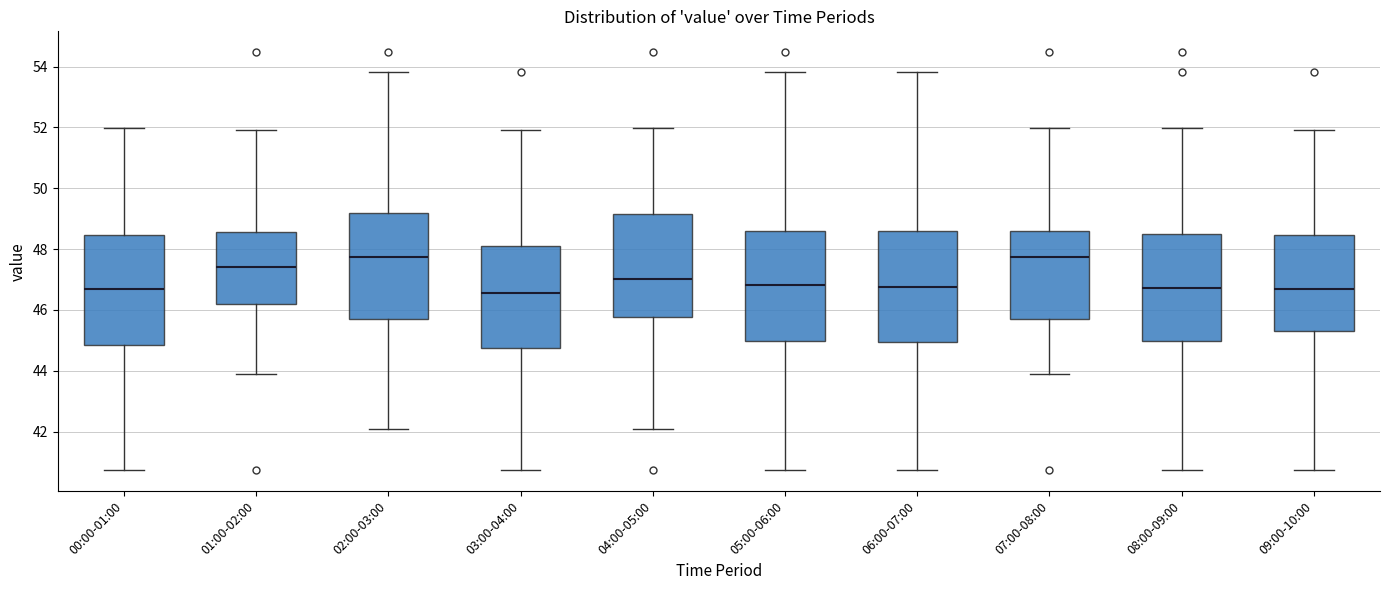

Reading left to right, read every box against the y-axis: the position of its median line, the range the box covers, and the ends of its whiskers. The values are not printed on the chart, so give them approximately, as read against the axis.

00:00-01:00: median 46.8, box 44.8 to 48.4, whiskers 40.8 to 52.0
01:00-02:00: median 47.4, box 46.2 to 48.6, whiskers 44.0 to 52.0
02:00-03:00: median 47.8, box 45.8 to 49.2, whiskers 42.0 to 53.8
03:00-04:00: median 46.6, box 44.8 to 48.2, whiskers 40.8 to 52.0
04:00-05:00: median 47.0, box 45.8 to 49.2, whiskers 42.0 to 52.0
05:00-06:00: median 46.8, box 45.0 to 48.6, whiskers 40.8 to 53.8
06:00-07:00: median 46.8, box 45.0 to 48.6, whiskers 40.8 to 53.8
07:00-08:00: median 47.8, box 45.8 to 48.6, whiskers 44.0 to 52.0
08:00-09:00: median 46.8, box 45.0 to 48.4, whiskers 40.8 to 52.0
09:00-10:00: median 46.8, box 45.4 to 48.4, whiskers 40.8 to 52.0